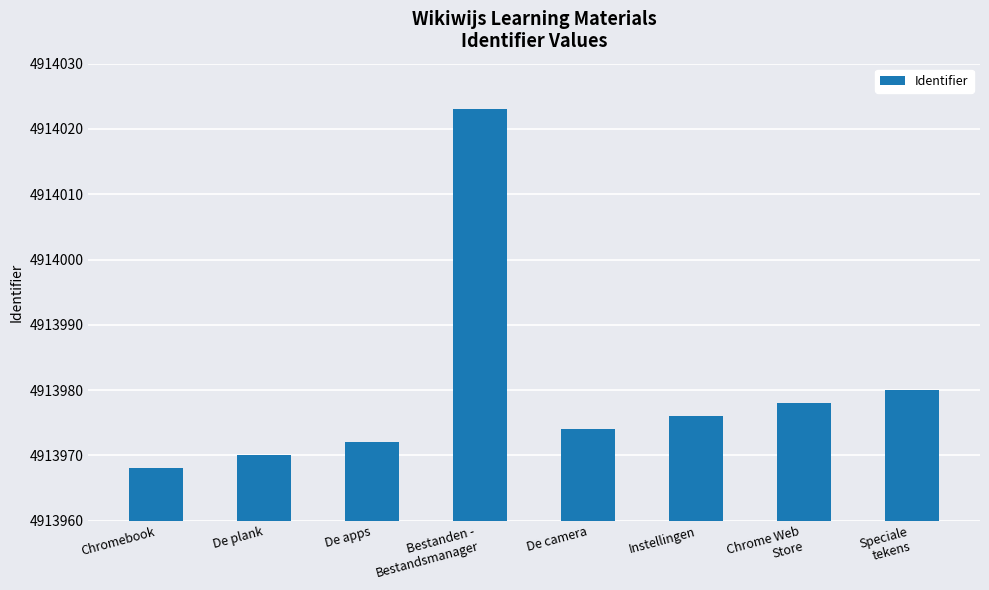

What is the difference between the values at Chrome Web
Store and Speciale
tekens?

2